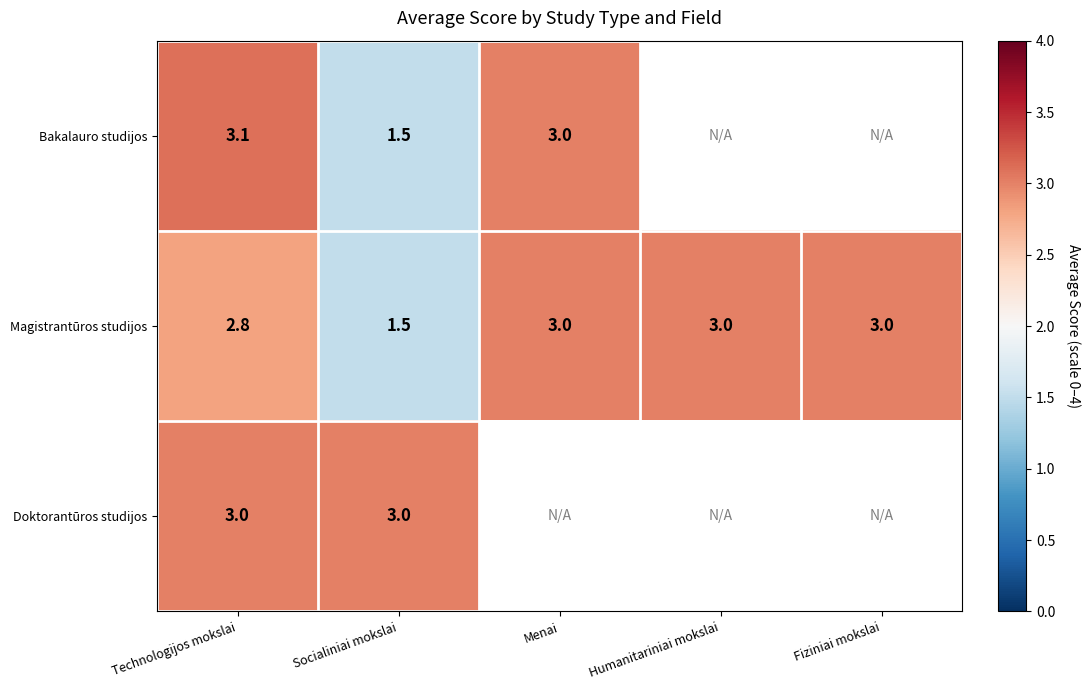

What is the sum of all Magistrantūros studijos values?

13.3